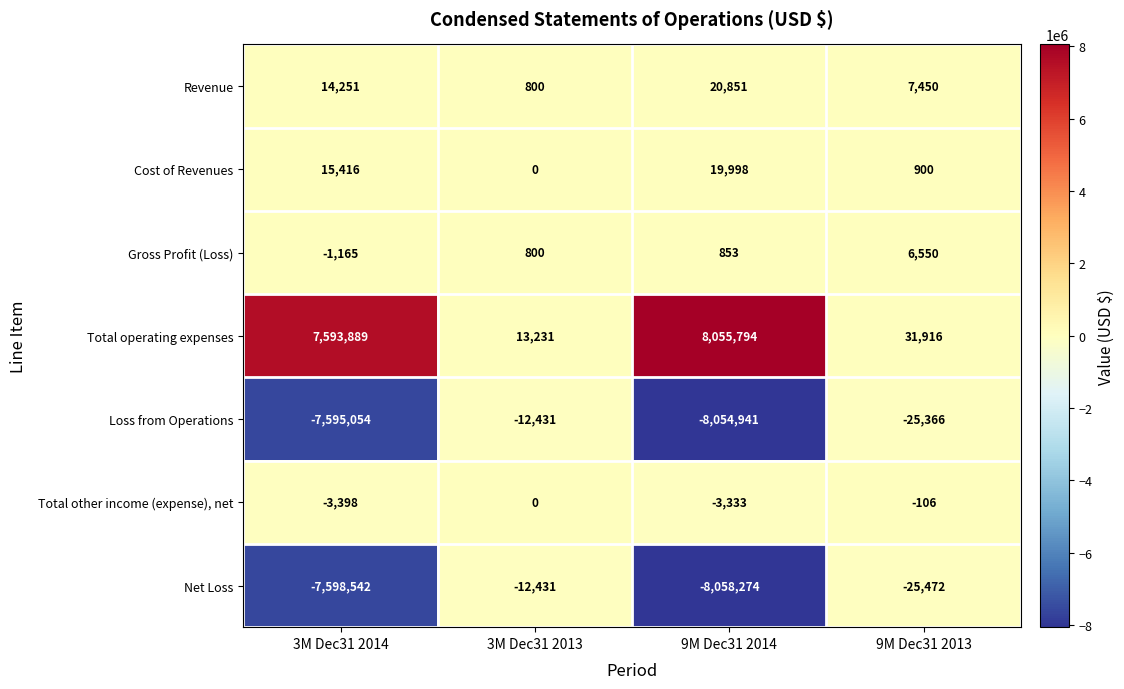

What is the difference between the maximum and minimum values in the Cost of Revenues series?

19998